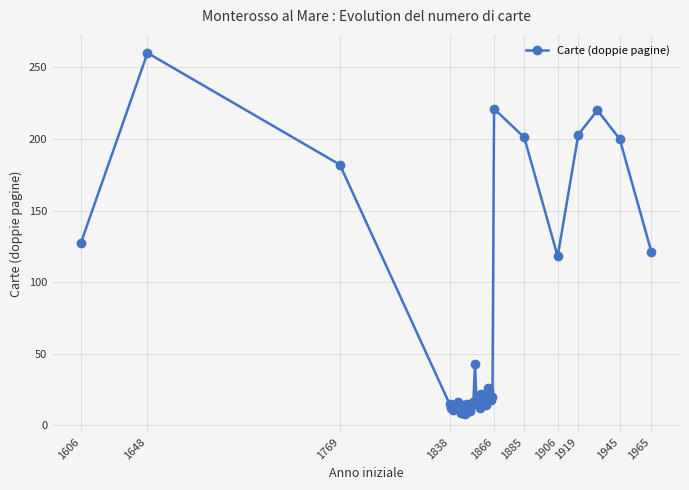

What is the minimum value shown in the chart?

8